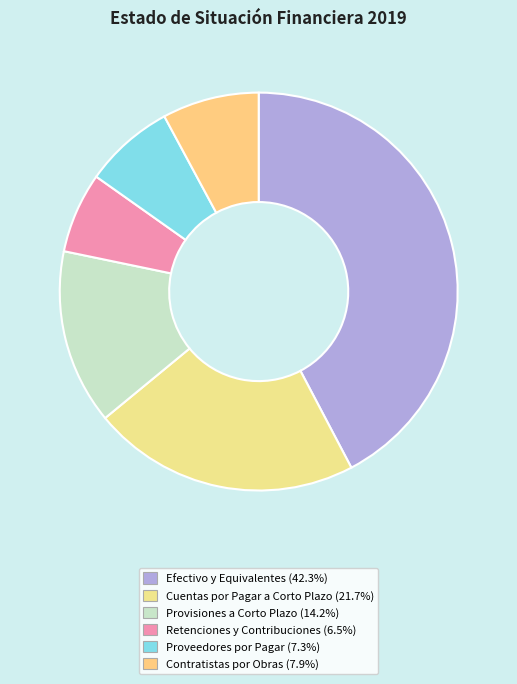

Is it true that Contratistas por Obras is 1% of the pie?

False